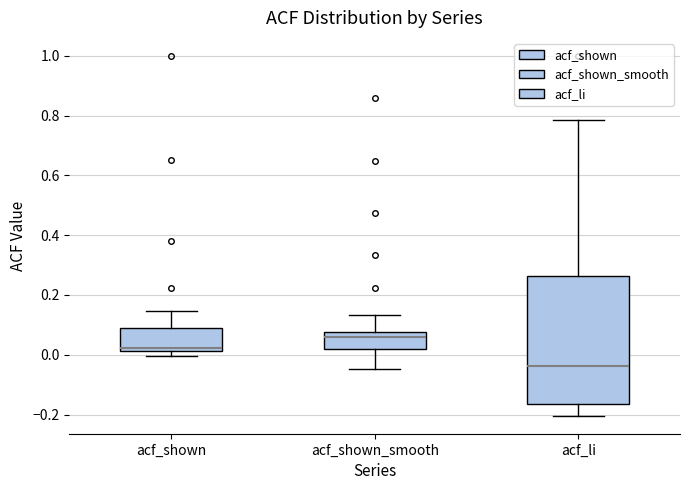

Comparing the boxes themselves (not the whiskers), which one is the tallest?

acf_li